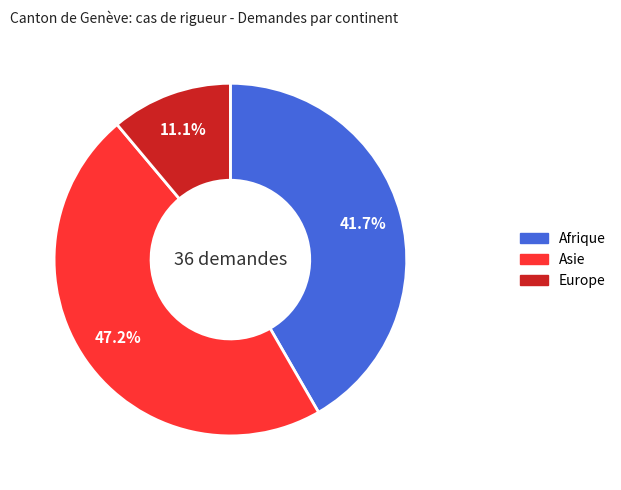

Combined, what portion of the pie is Asie and Europe?

58.3%